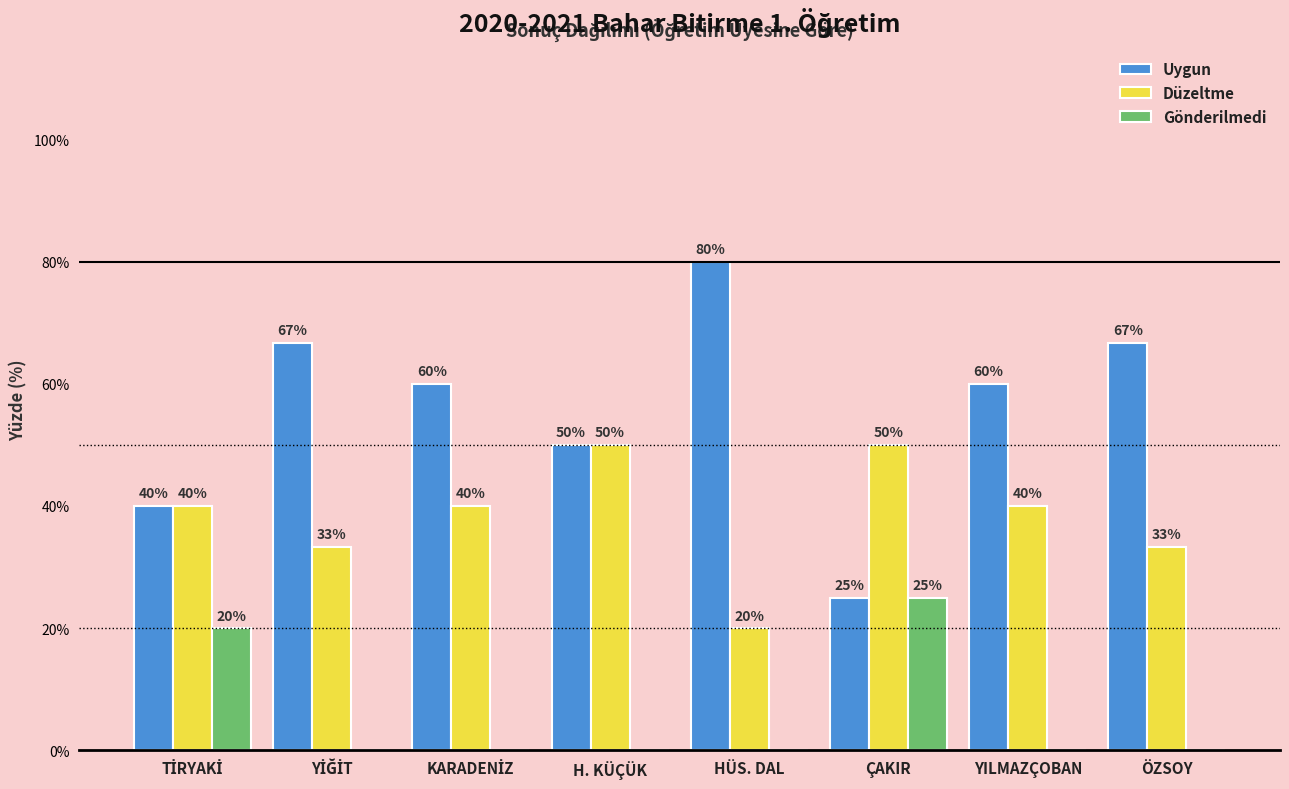

At which label is Uygun closest to 52?

H. KÜÇÜK